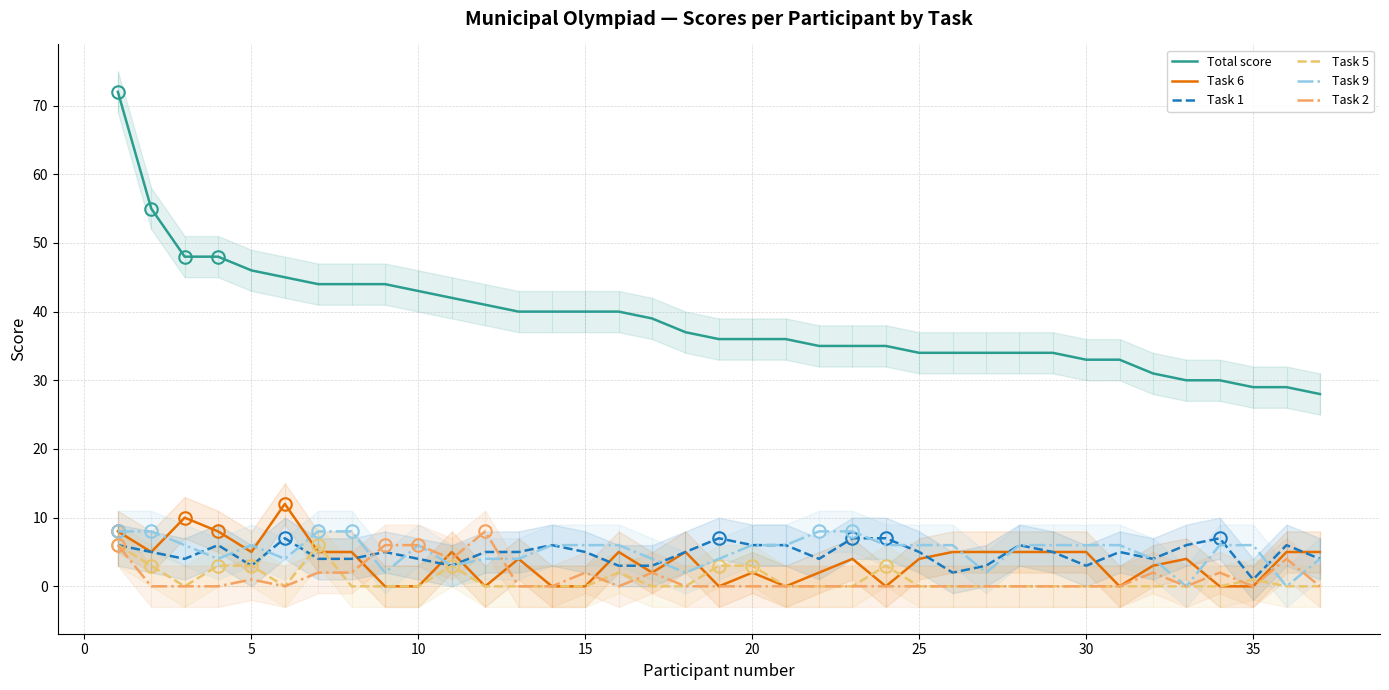

True or false: Total score and Task 9 intersect in this chart.

False